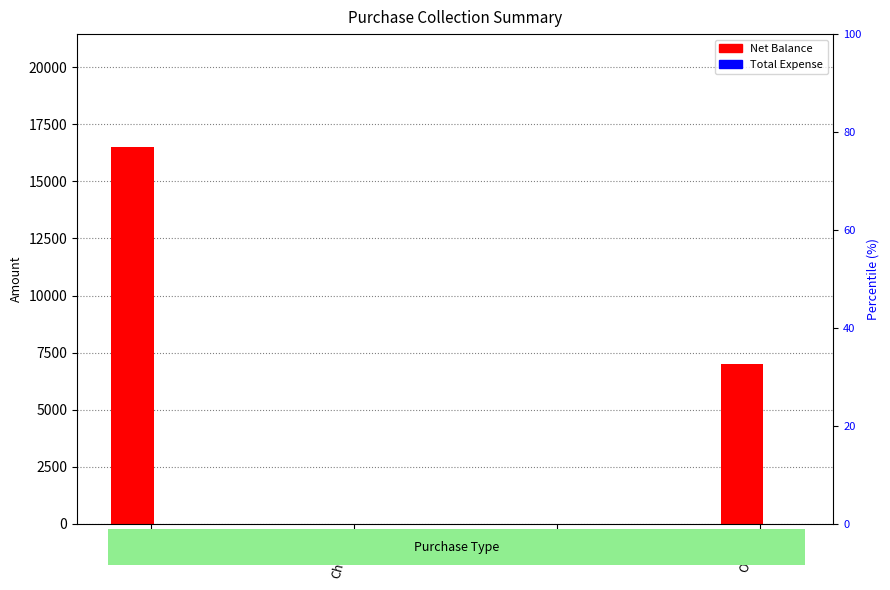

What is the difference between the highest and lowest values at Online?

7000